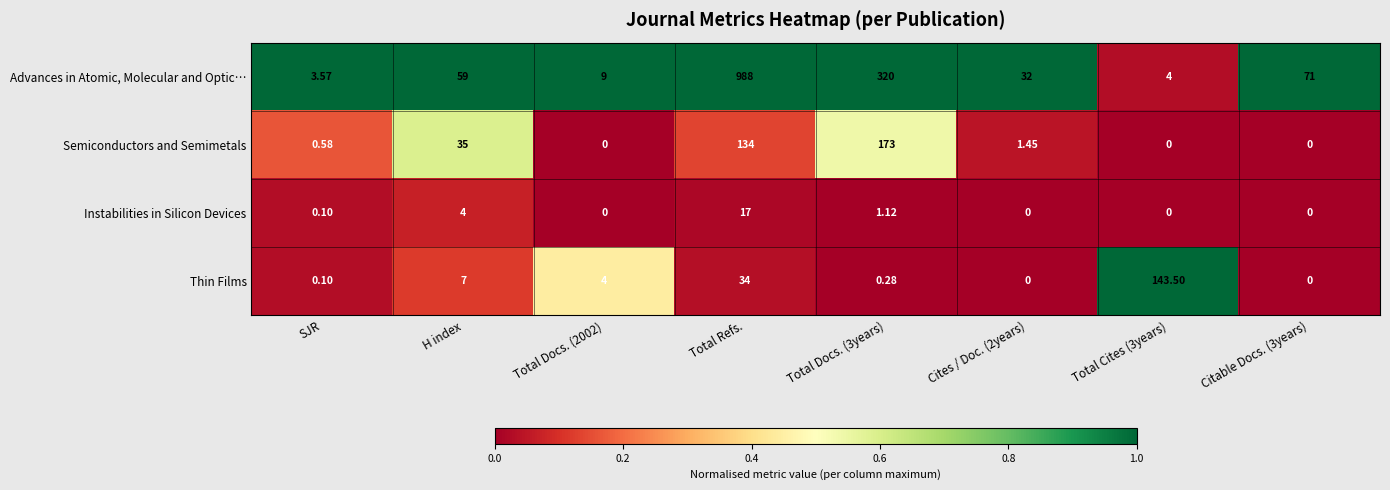

Rank the series by their maximum value, from highest to lowest.

Advances in Atomic, Molecular and Optic…, Semiconductors and Semimetals, Thin Films, Instabilities in Silicon Devices